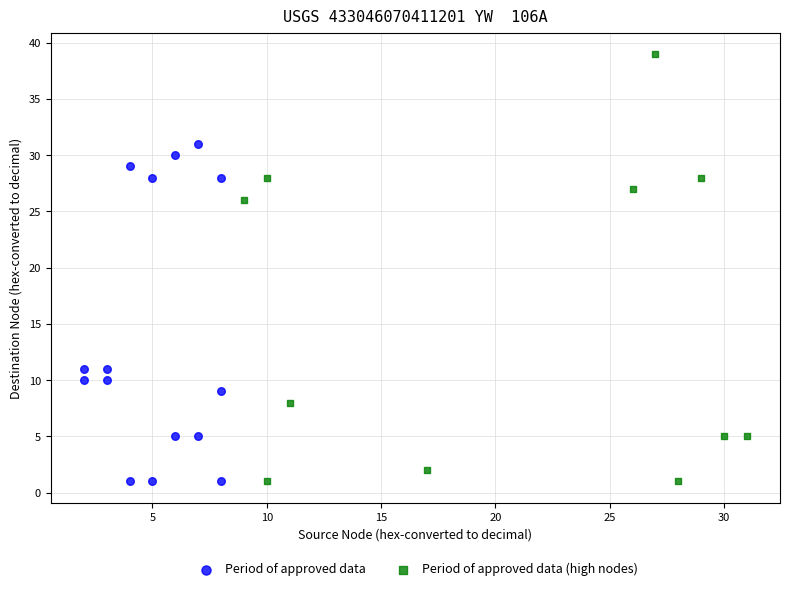

Which series contains the highest Y value?

Period of approved data (high nodes)